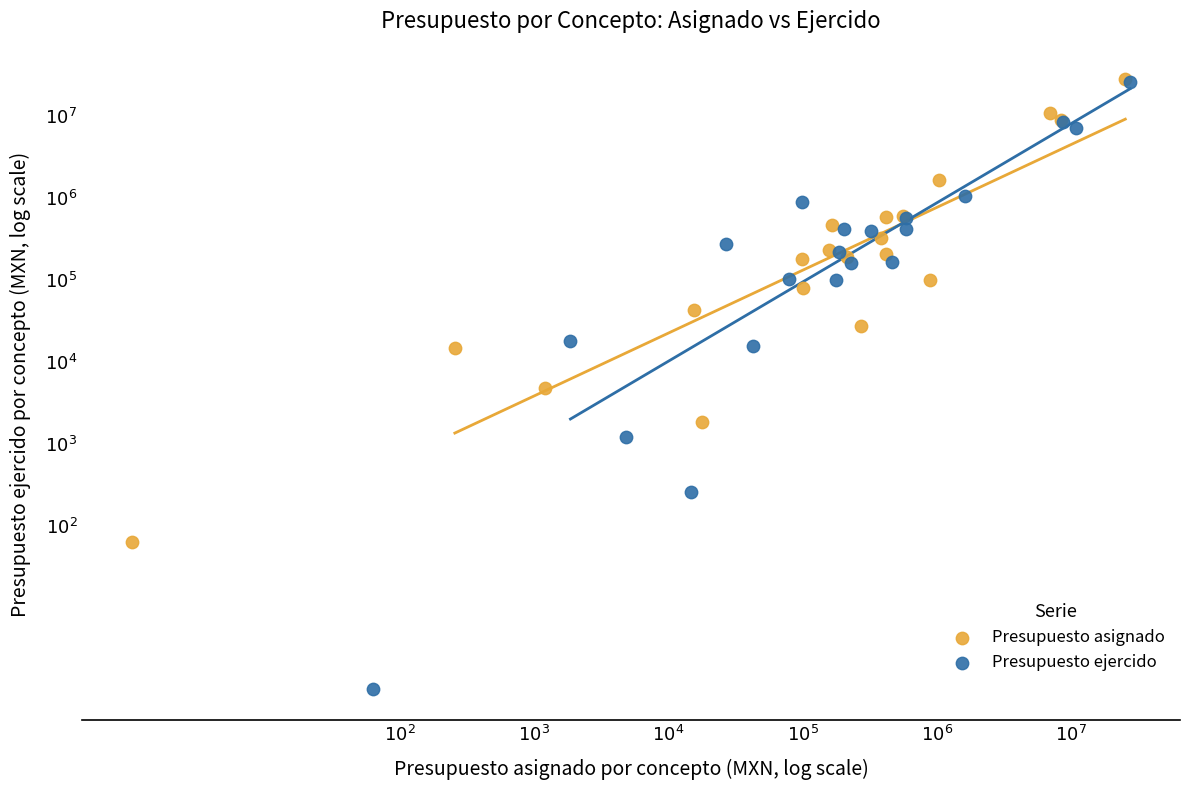

What are all the series names shown in the legend?

Presupuesto asignado, Presupuesto ejercido